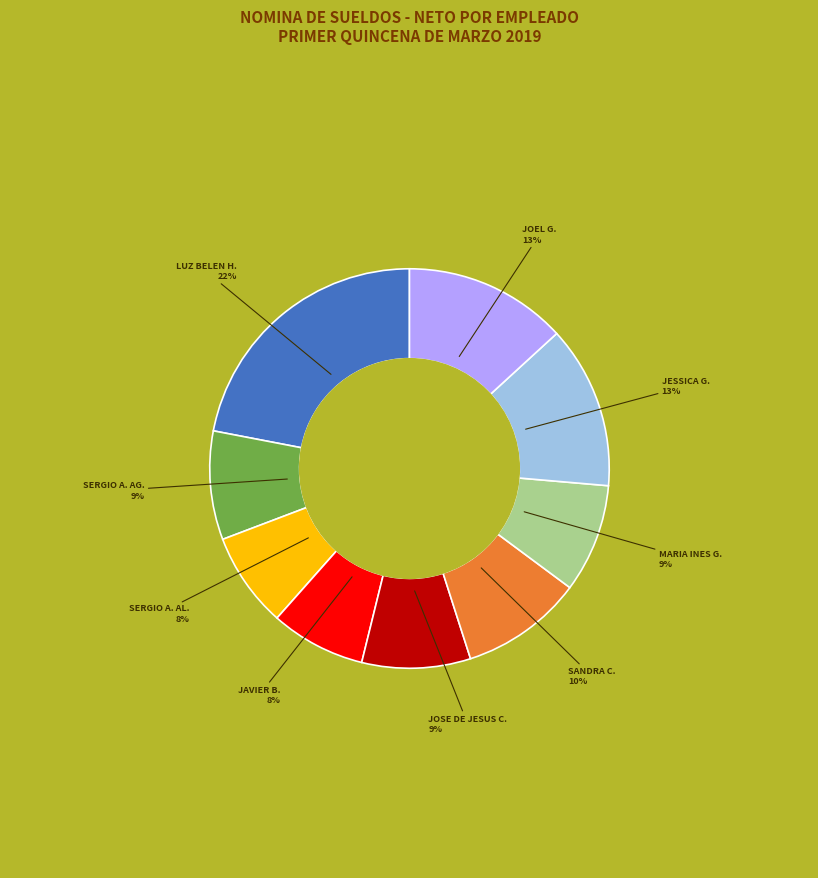

Is there any slice that represents more than half of the pie?

No